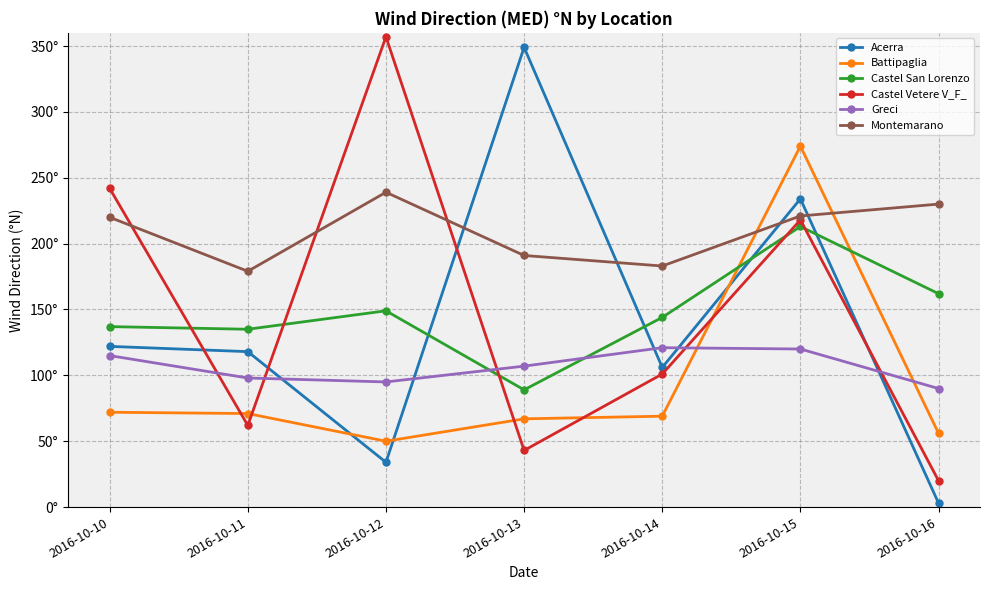

Read the Battipaglia value at 2016-10-12.

50